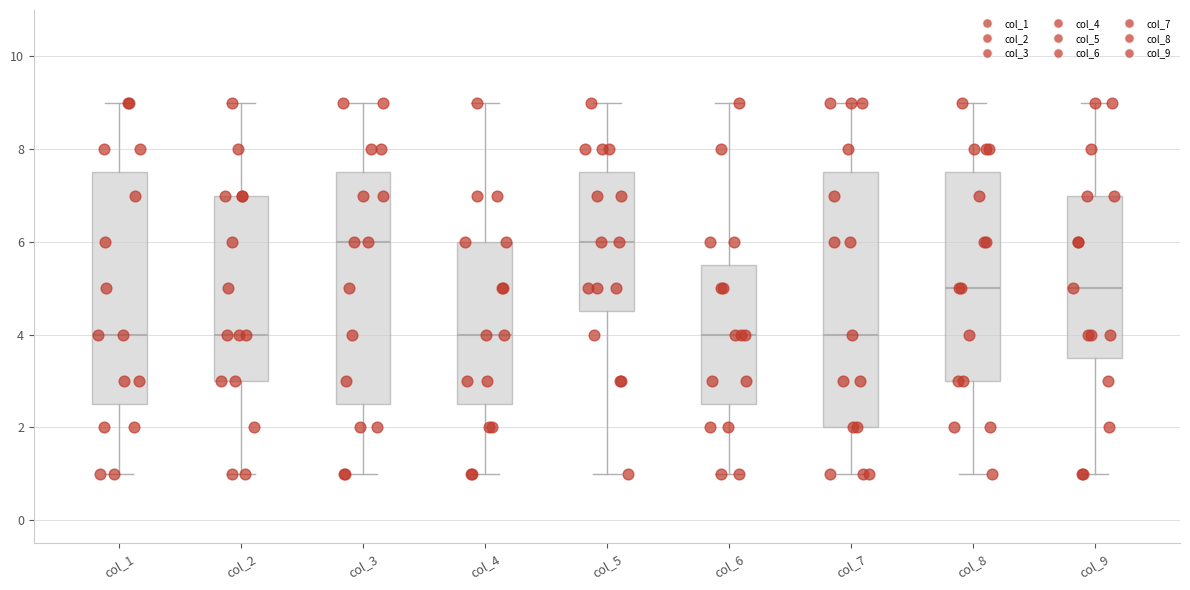

Comparing the boxes themselves (not the whiskers), which one is the tallest?

col_7